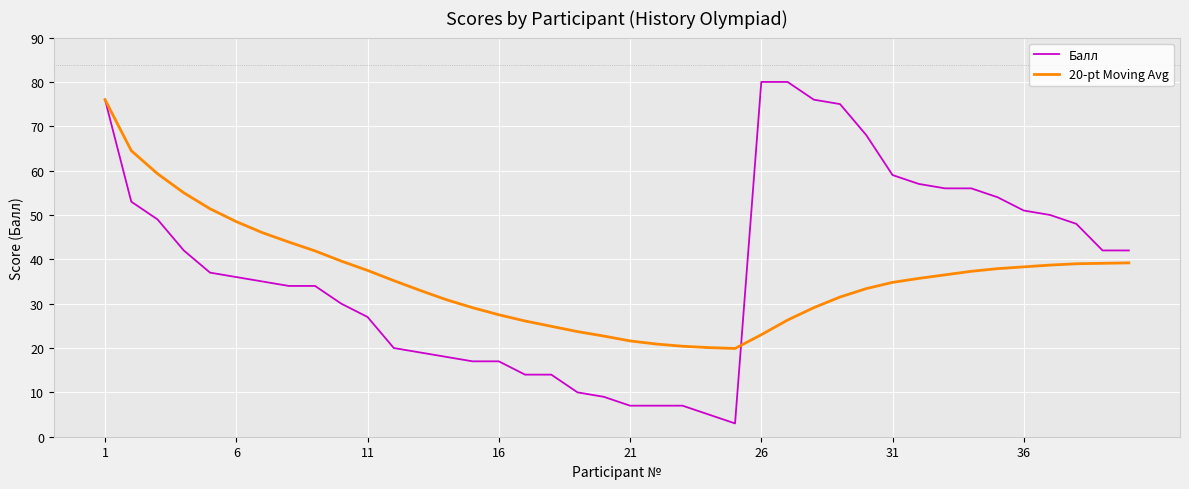

Which series has the widest spread of values?

Балл